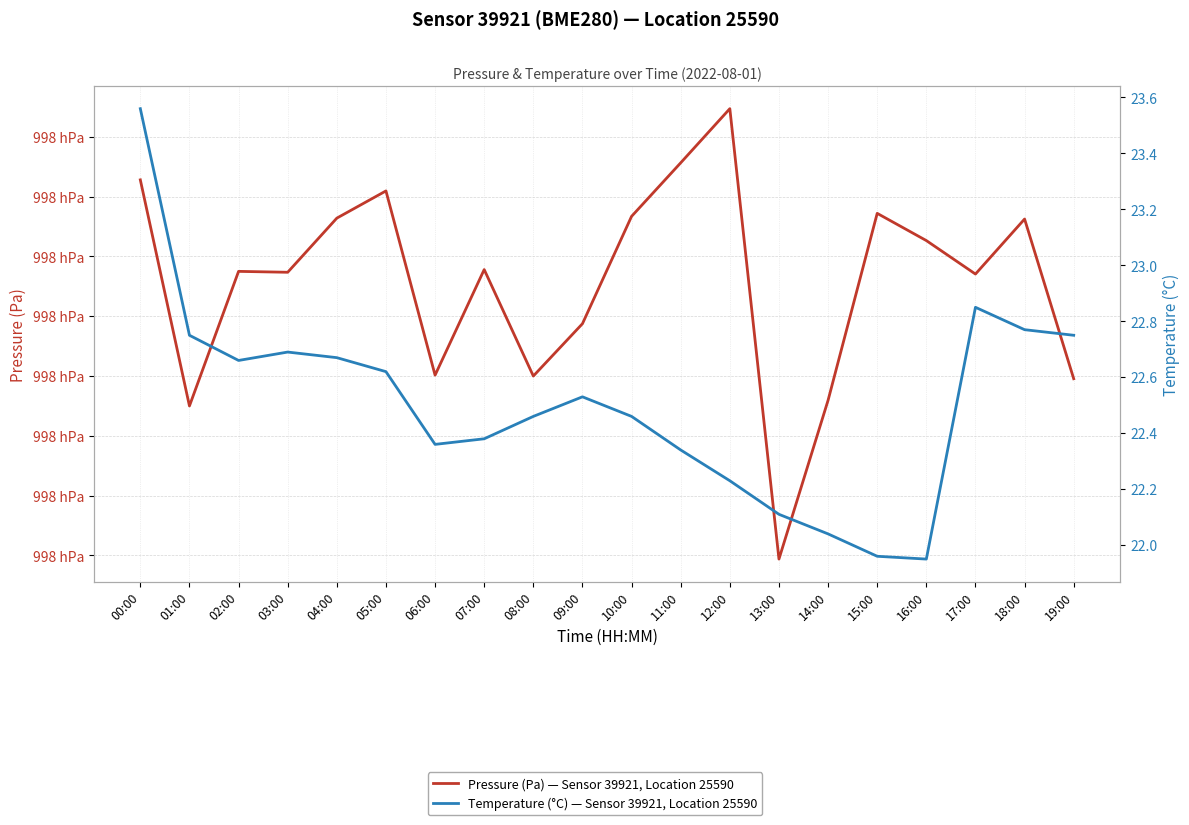

Reading left to right, transcribe all the data shown in this chart.

Pressure (Pa) — Sensor 39921, Location 25590: 99800.6	99793.0	99797.5	99797.5	99799.3	99800.2	99794.0	99797.6	99794.0	99795.8	99799.3	99801.1	99802.9	99787.9	99793.2	99799.4	99798.5	99797.4	99799.2	99793.9
Temperature (°C) — Sensor 39921, Location 25590: 23.6	22.8	22.7	22.7	22.7	22.6	22.4	22.4	22.5	22.5	22.5	22.3	22.2	22.1	22.0	22.0	21.9	22.9	22.8	22.8